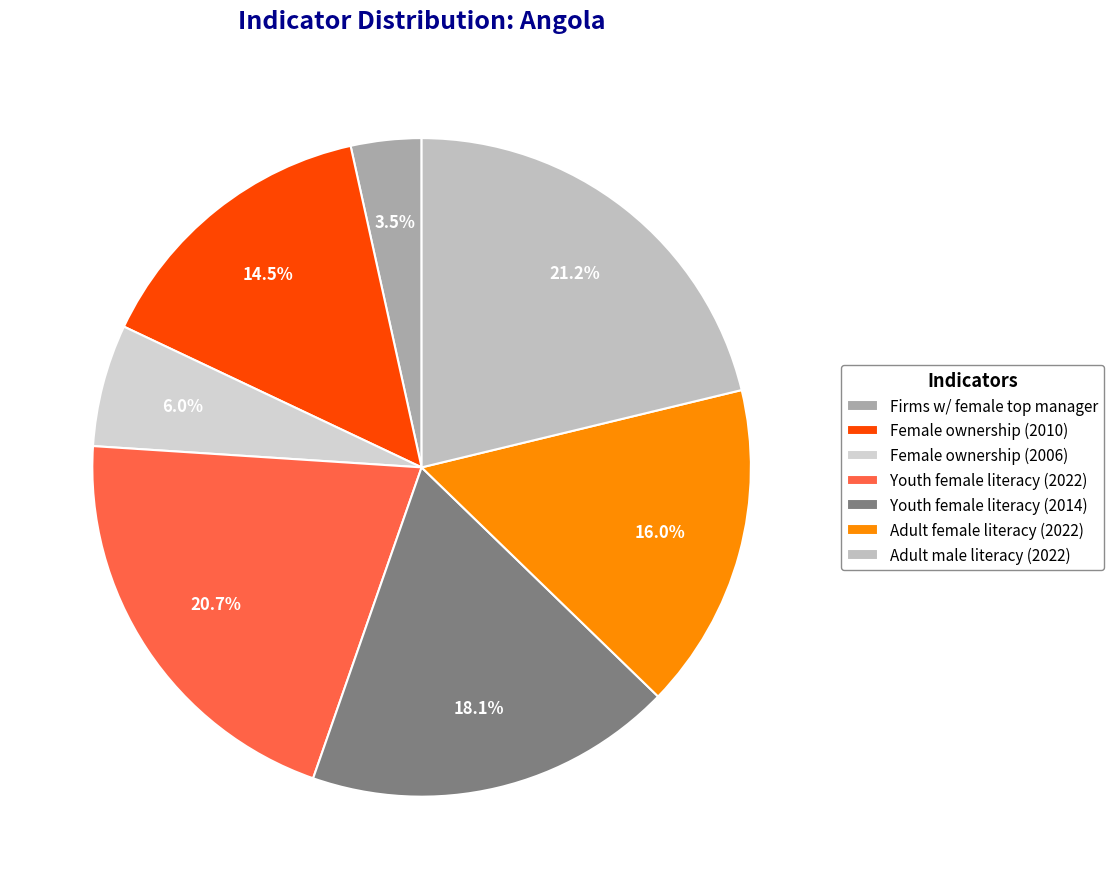

Rank the categories by value from lowest to highest.

Firms w/ female top manager, Female ownership (2006), Female ownership (2010), Adult female literacy (2022), Youth female literacy (2014), Youth female literacy (2022), Adult male literacy (2022)